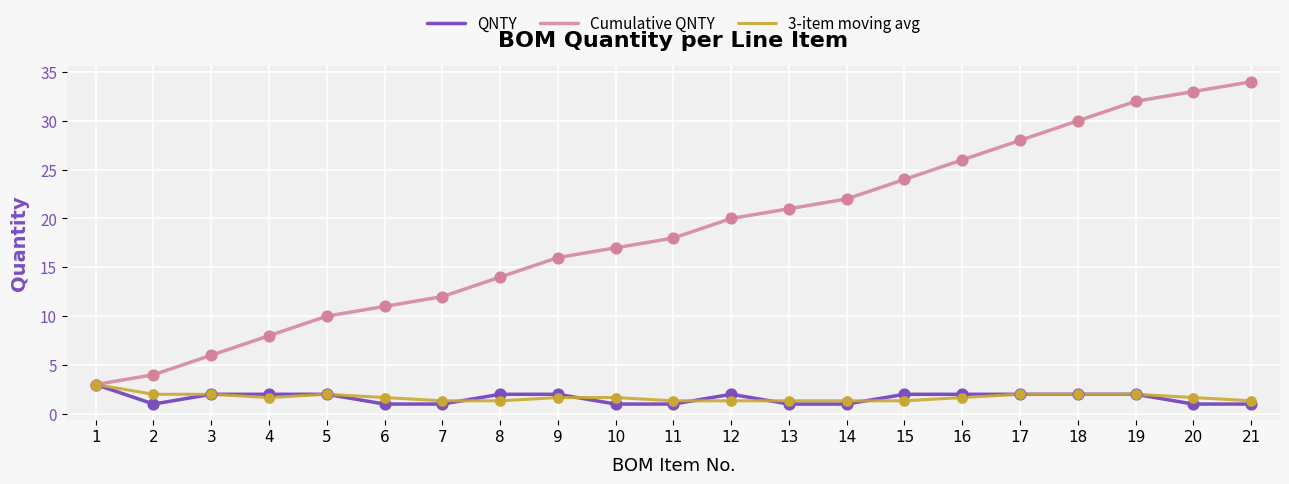

What are all the series names shown in the legend?

QNTY, Cumulative QNTY, 3-item moving avg